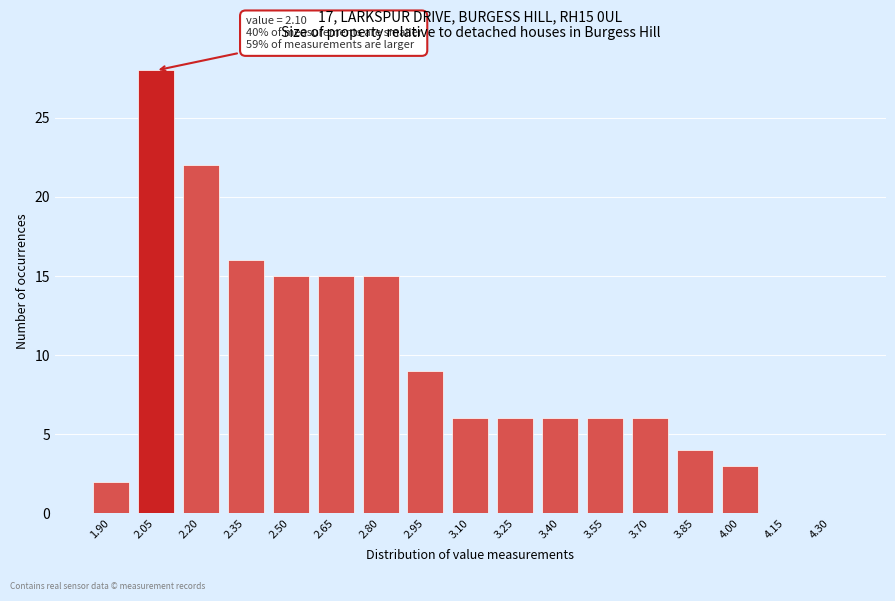

Reading right to left, list all the values displayed in this chart.

4.30=0	4.15=0	4.00=3	3.85=4	3.70=6	3.55=6	3.40=6	3.25=6	3.10=6	2.95=9	2.80=15	2.65=15	2.50=15	2.35=16	2.20=22	2.05=28	1.90=2